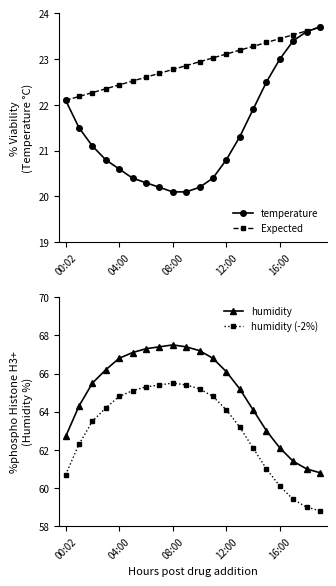

True or false: Expected has more than 0 interior local peaks.

False